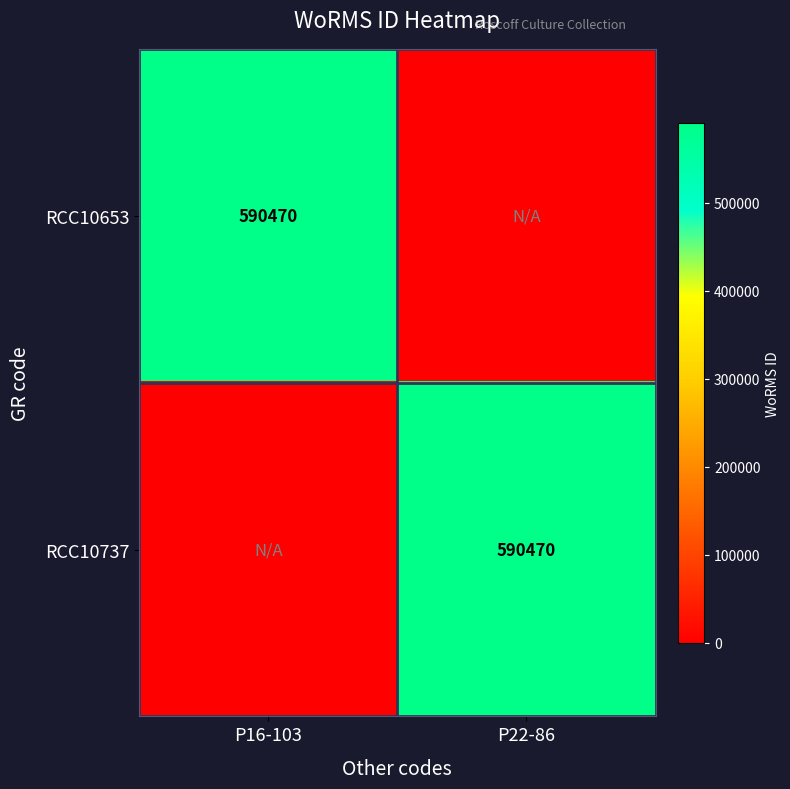

The value of RCC10737 at P22-86 is 590470. True or false?

True